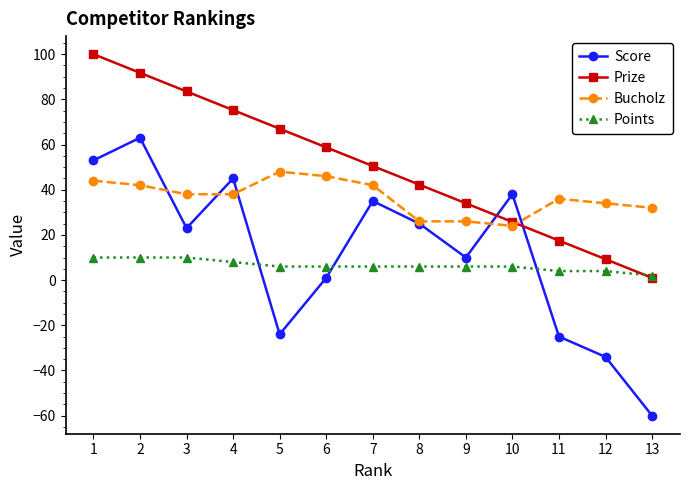

What is the value of the Points point at the 10th from the left?

6.0